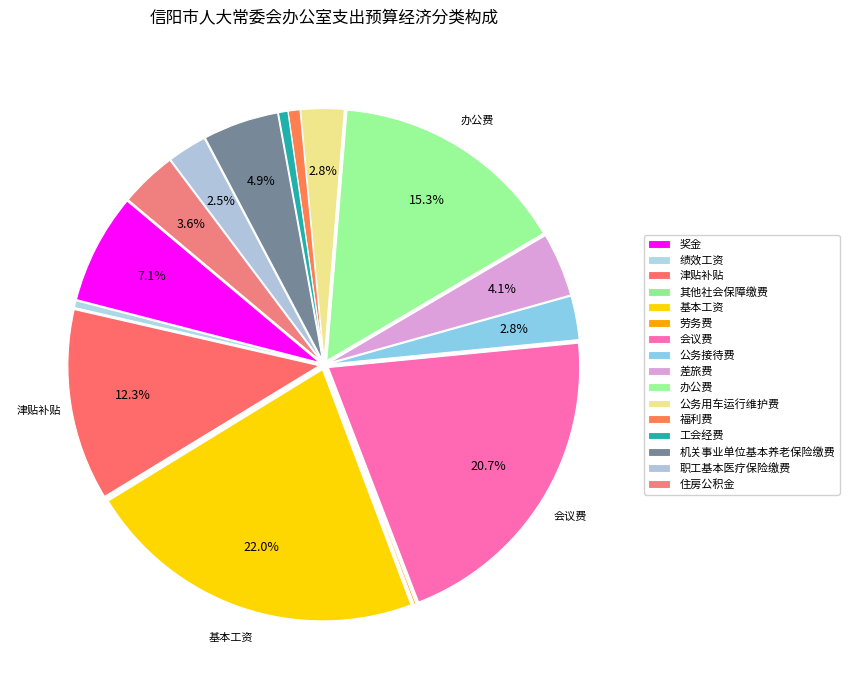

Do 公务接待费 and 其他社会保障缴费 together represent more than half of the pie?

No